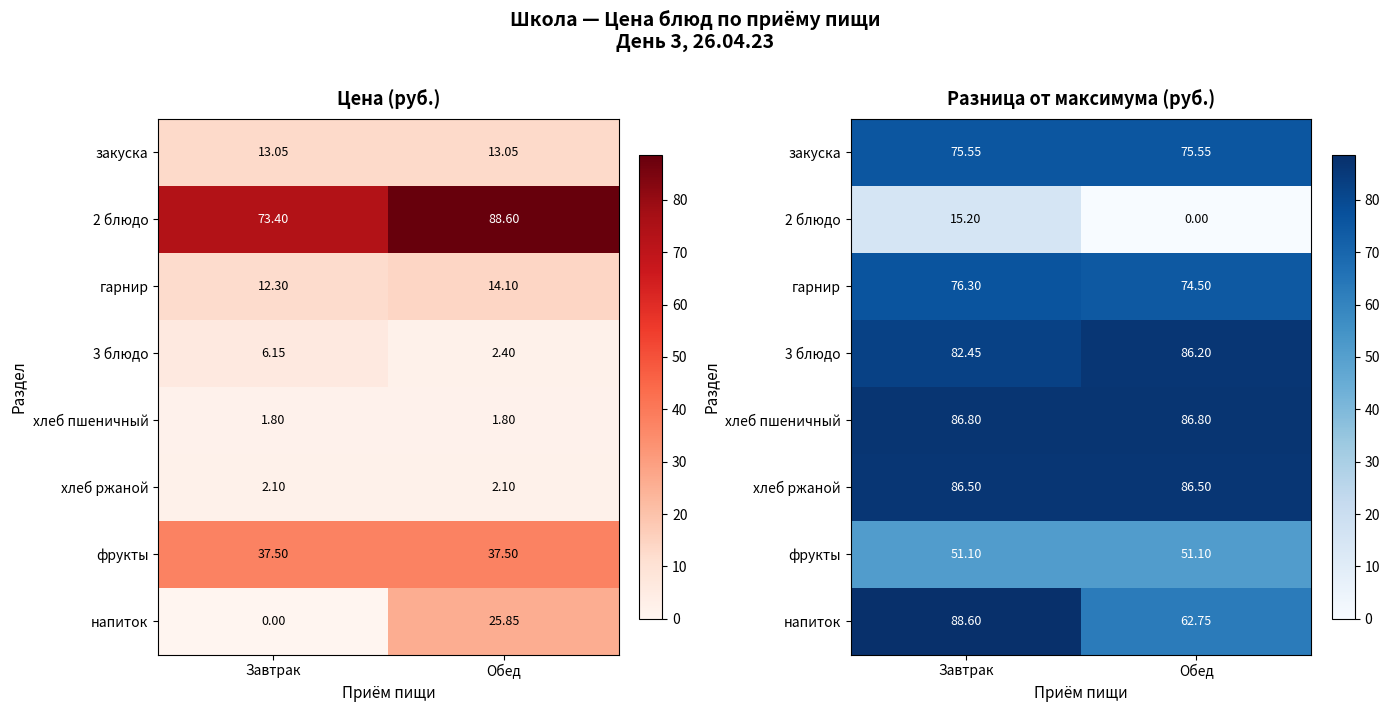

Between Обед and Завтрак, which is larger?

Обед